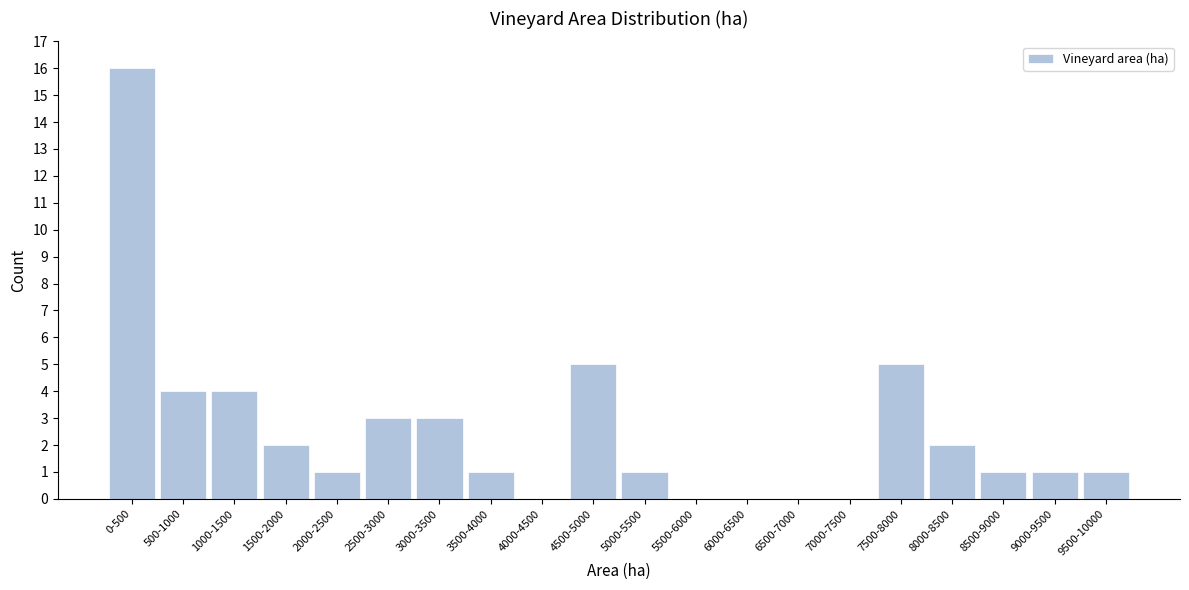

Reading left to right, extract all data points from this chart.

0-500=16	500-1000=4	1000-1500=4	1500-2000=2	2000-2500=1	2500-3000=3	3000-3500=3	3500-4000=1	4000-4500=0	4500-5000=5	5000-5500=1	5500-6000=0	6000-6500=0	6500-7000=0	7000-7500=0	7500-8000=5	8000-8500=2	8500-9000=1	9000-9500=1	9500-10000=1